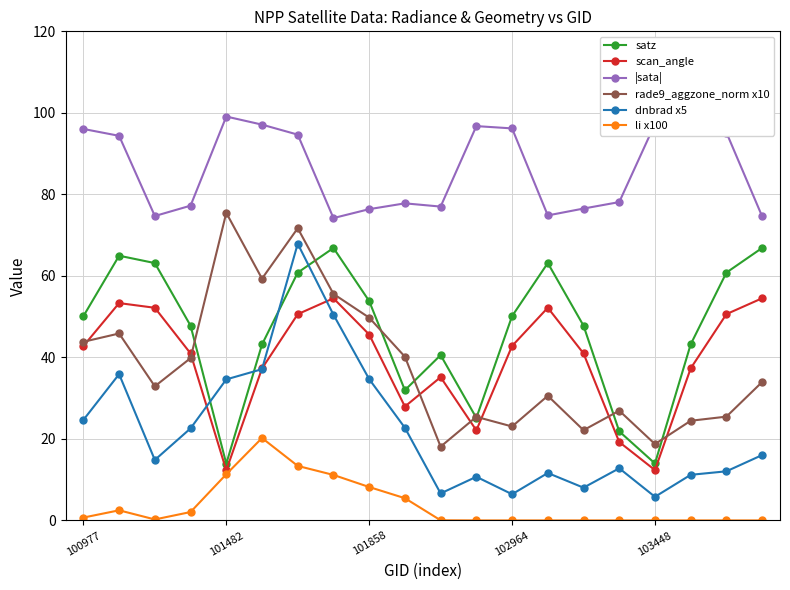

Which series has the largest total across all categories?

|sata|